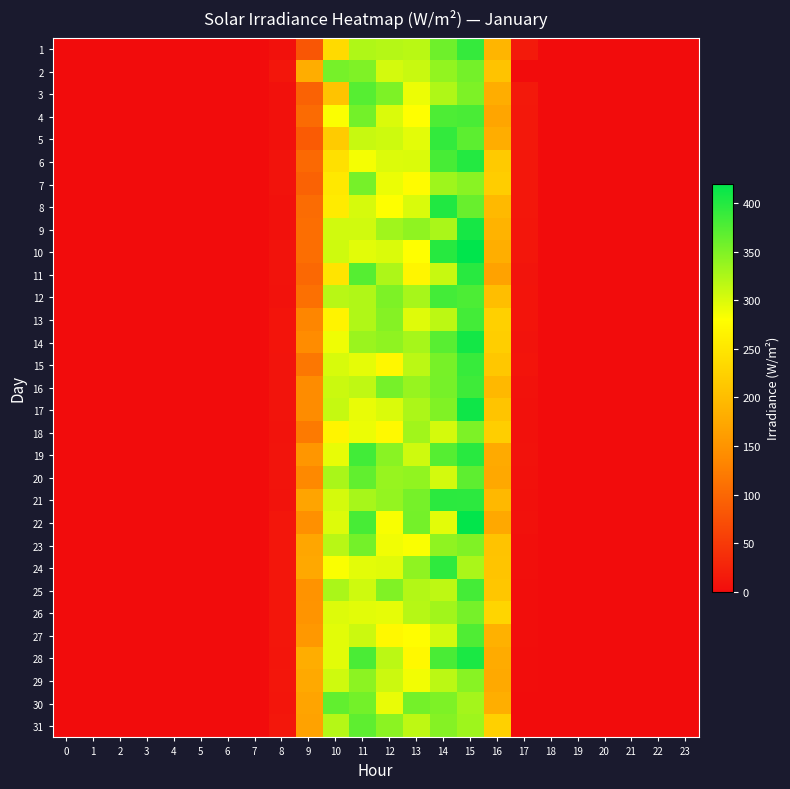

What is the maximum value shown in the chart?

422.8